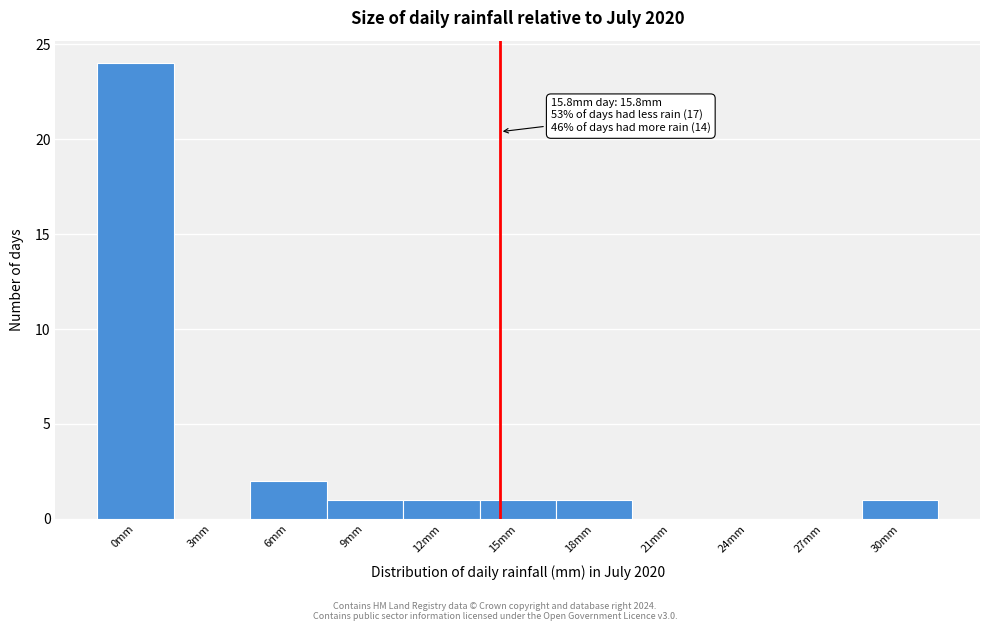

Reading right to left, extract all data points from this chart.

30mm=1	27mm=0	24mm=0	21mm=0	18mm=1	15mm=1	12mm=1	9mm=1	6mm=2	3mm=0	0mm=24